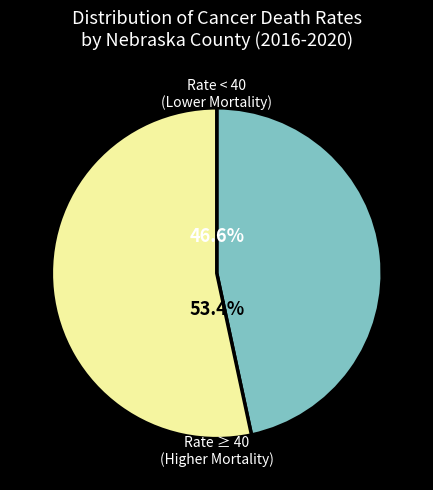

Does any single category account for the majority?

Yes